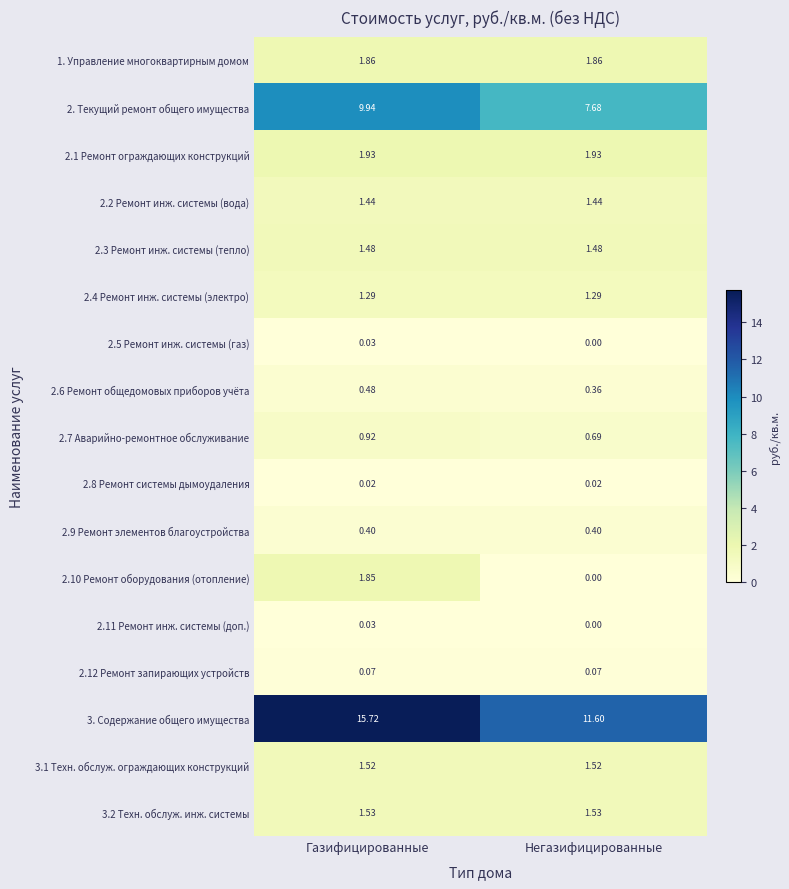

List the labels in order of 2.7 Аварийно-ремонтное обслуживание value, largest first.

Газифицированные, Негазифицированные